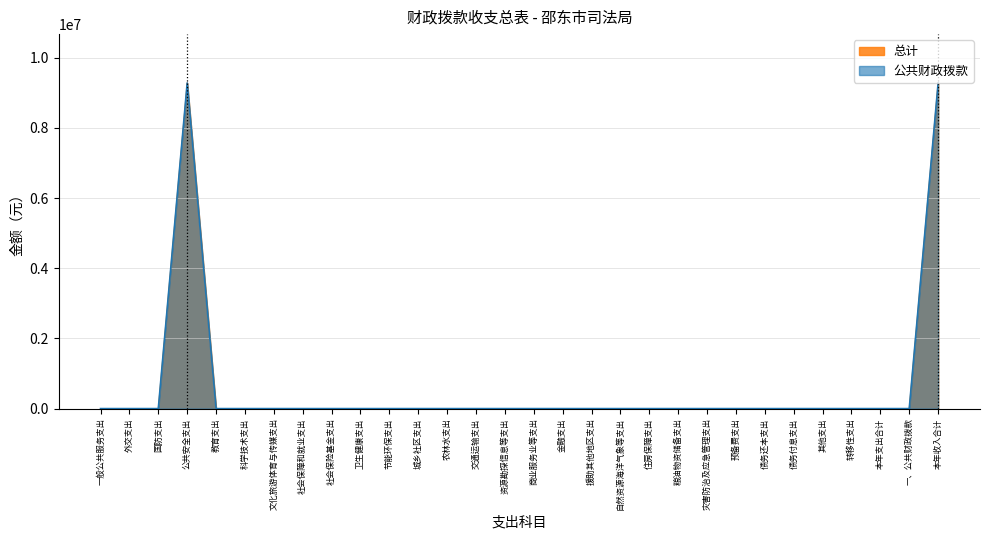

How many categories are shown in the chart?

30